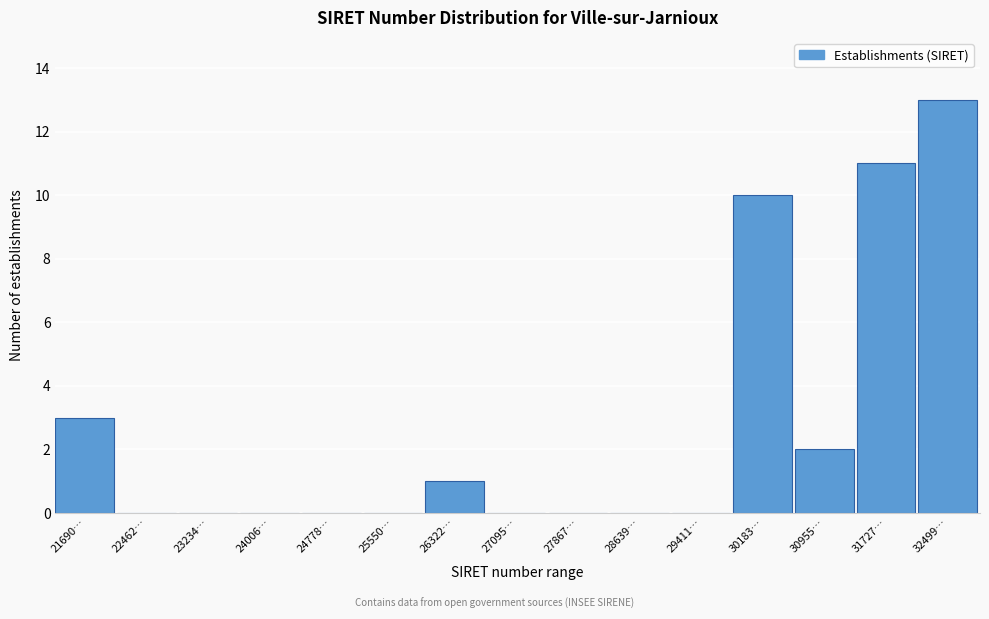

Reading left to right, transcribe all the data shown in this chart.

21690…=3	22462…=0	23234…=0	24006…=0	24778…=0	25550…=0	26322…=1	27095…=0	27867…=0	28639…=0	29411…=0	30183…=10	30955…=2	31727…=11	32499…=13